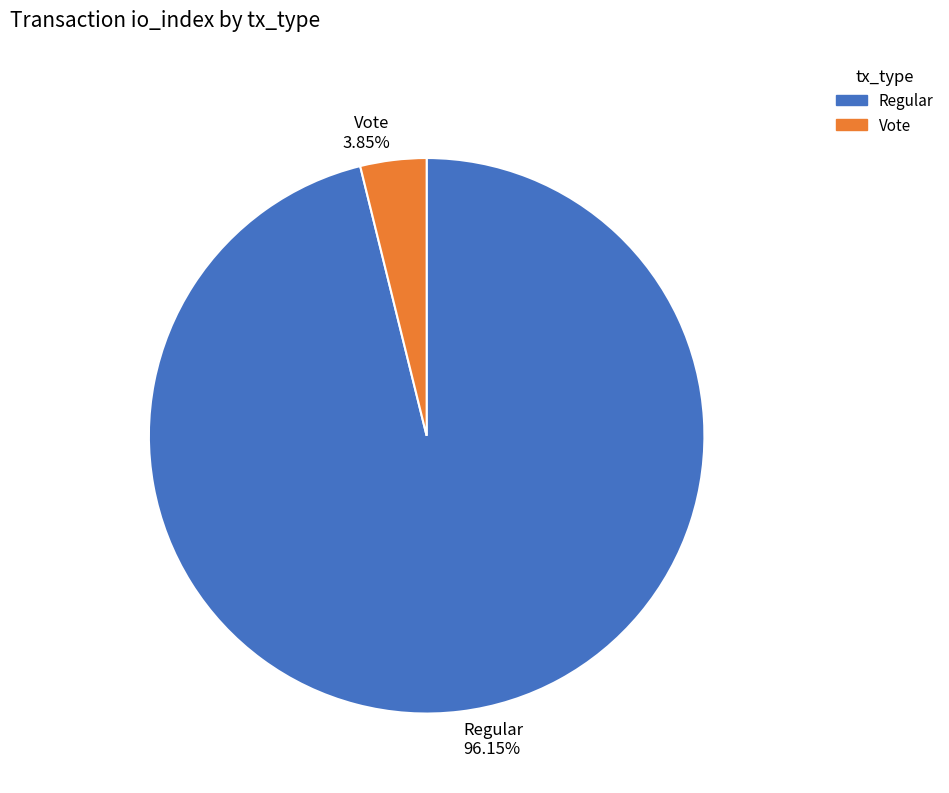

The Vote slice represents 4% of the pie. True or false?

True